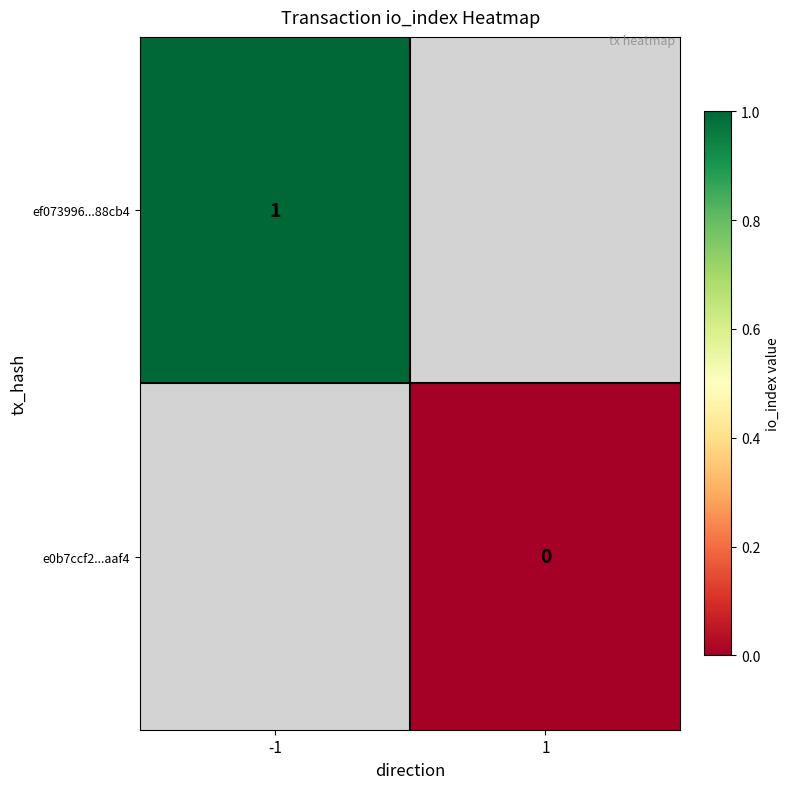

What is the highest value of the ef073996...88cb4 series?

1.0